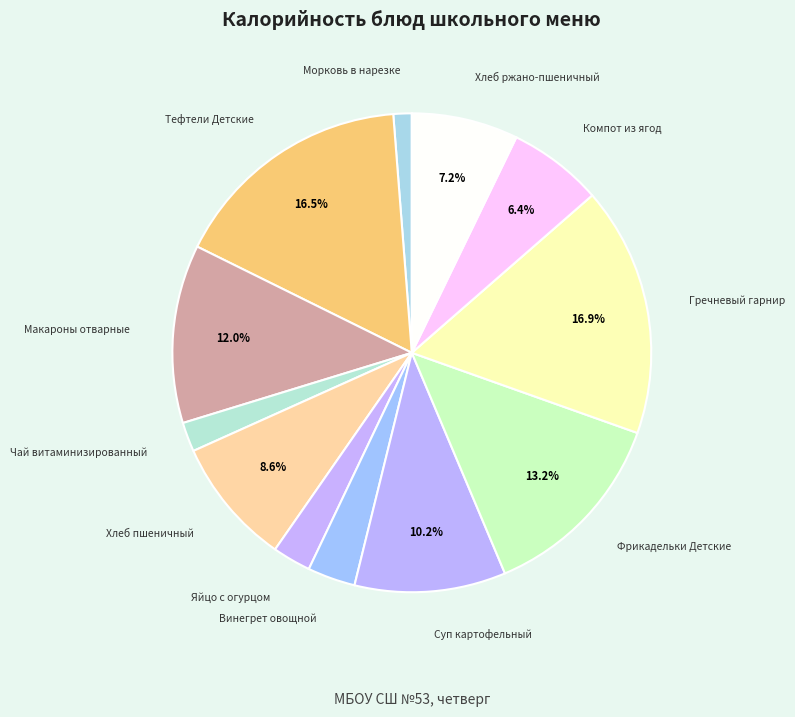

Rank the categories by value from highest to lowest.

Гречневый гарнир, Тефтели Детские, Фрикадельки Детские, Макароны отварные, Суп картофельный, Хлеб пшеничный, Хлеб ржано-пшеничный, Компот из ягод, Винегрет овощной, Яйцо с огурцом, Чай витаминизированный, Морковь в нарезке